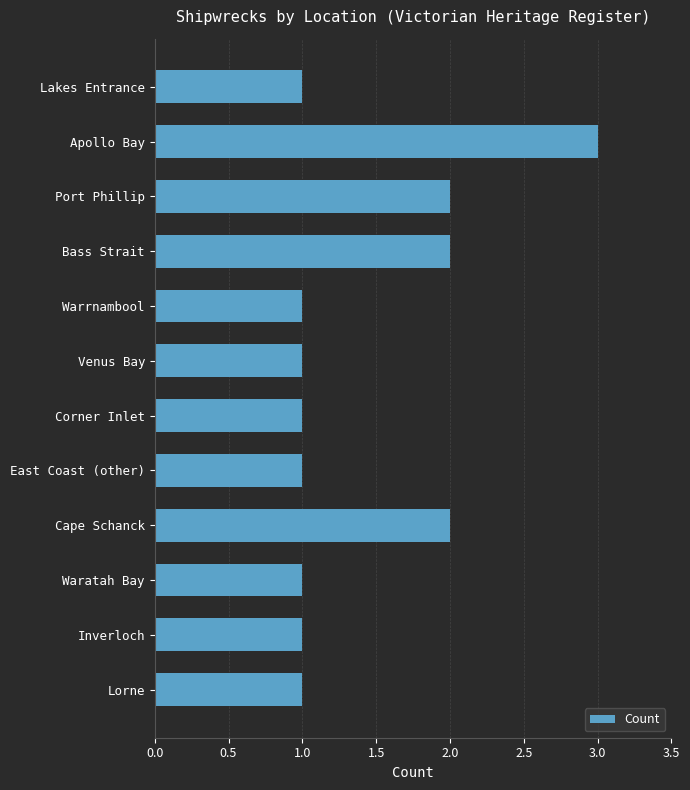

Between Cape Schanck and Inverloch, which is larger?

Cape Schanck